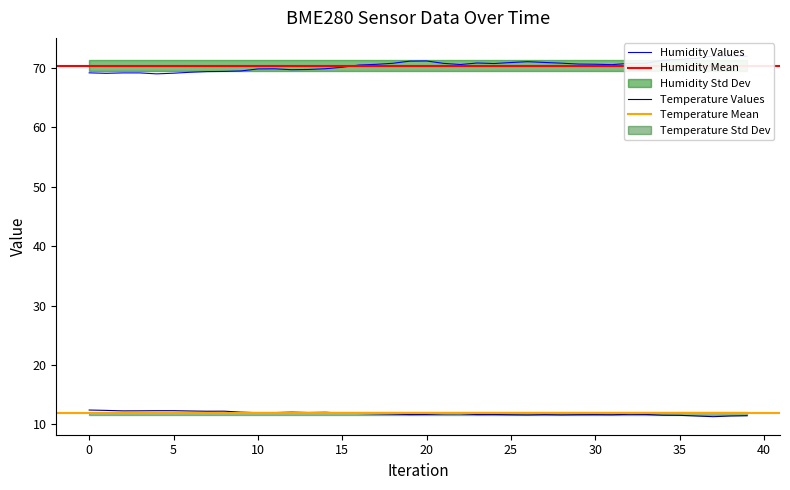

Which series has the widest spread of values?

BME280_humidity